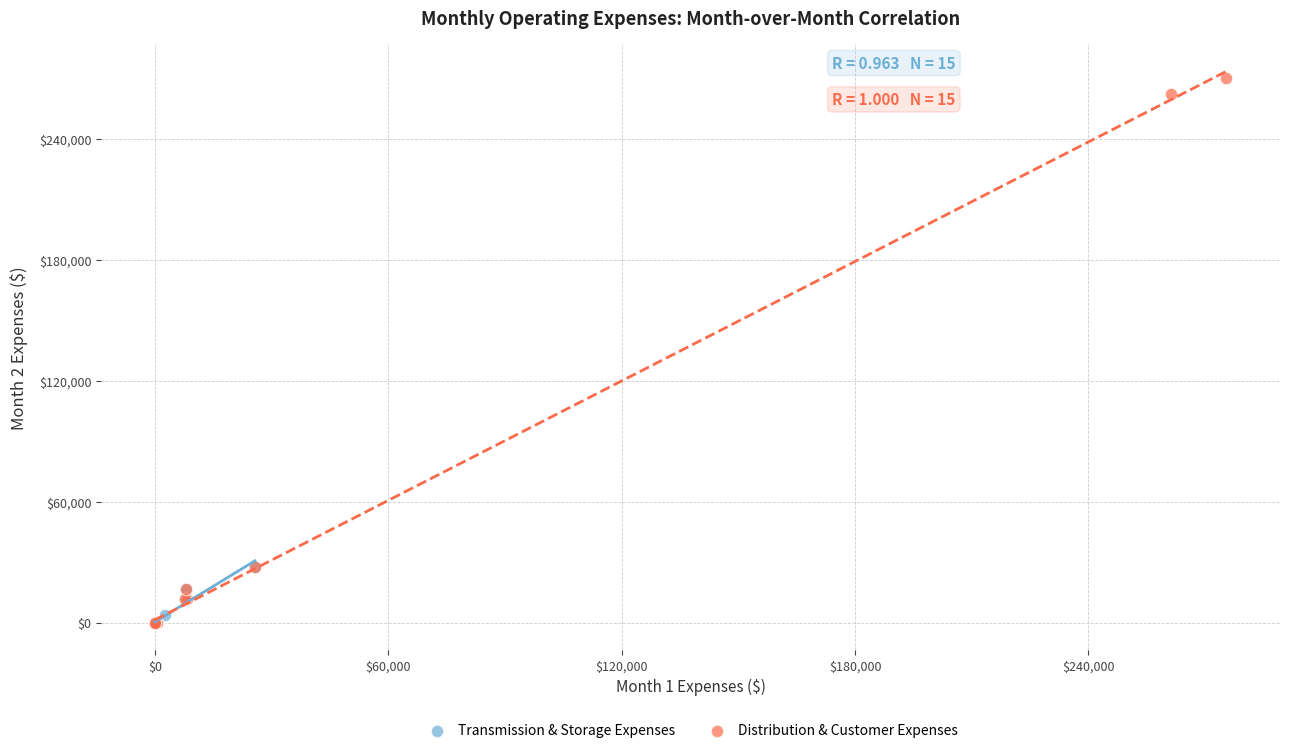

Which series has the largest Y range (max minus min)?

Distribution & Customer Expenses